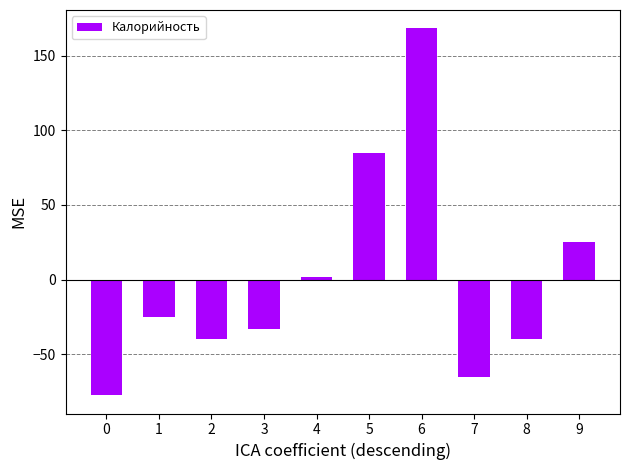

Which has a higher value, 8 or 4?

4